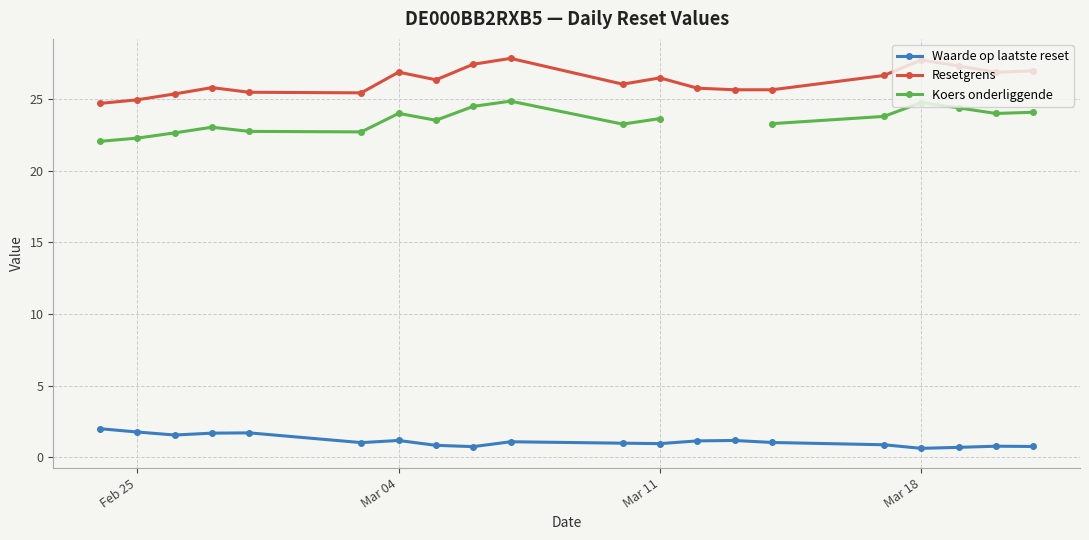

What is the lowest value of the Resetgrens series?

24.7